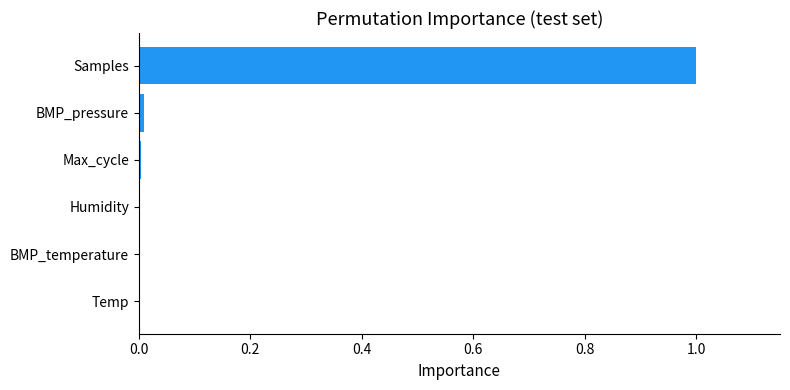

Read the value at Samples.

1.0